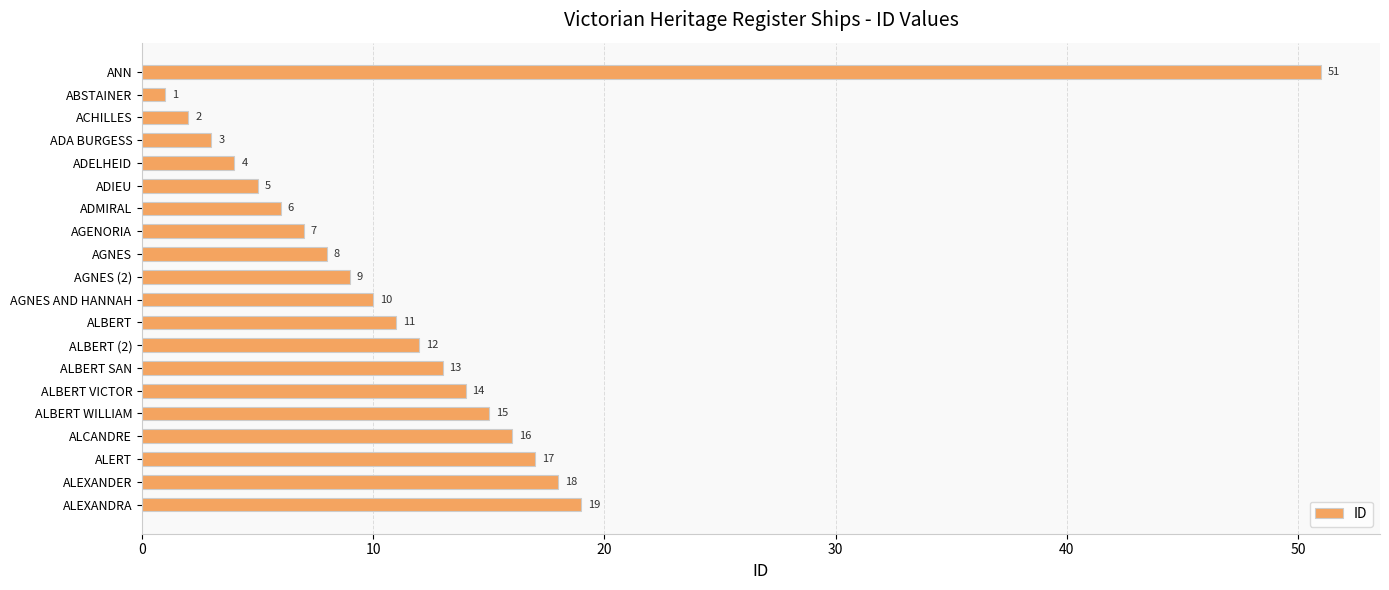

The chart shows a value of 10 at AGNES AND HANNAH. True or false?

True